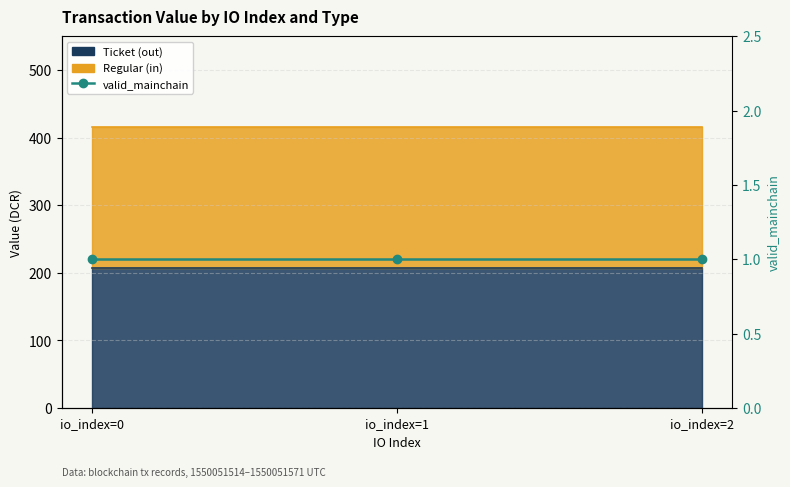

At how many categories does at least one series exceed 161?

3